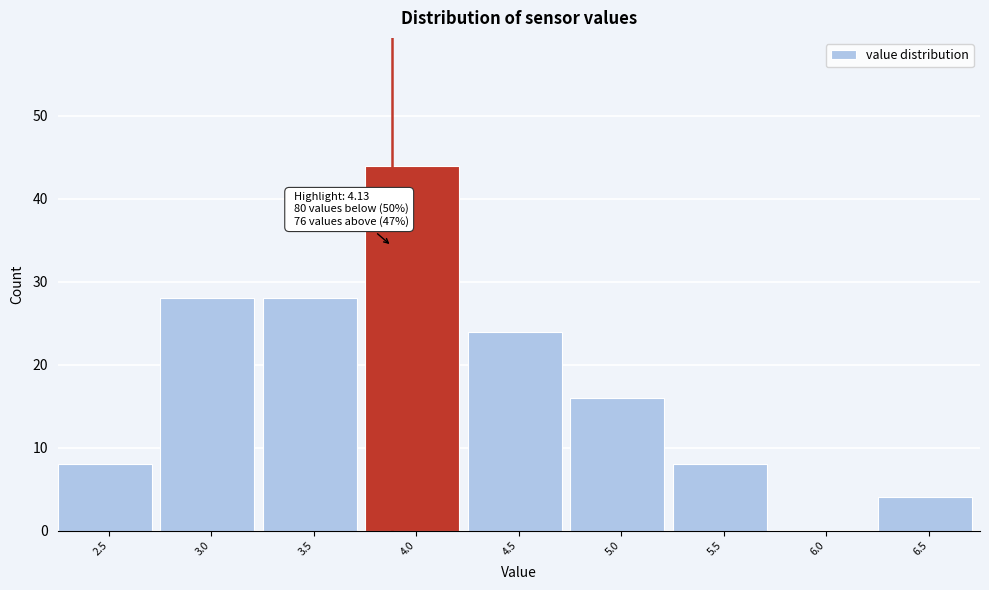

Reading left to right, transcribe all the data shown in this chart.

2.5=8	3.0=28	3.5=28	4.0=44	4.5=24	5.0=16	5.5=8	6.0=0	6.5=4